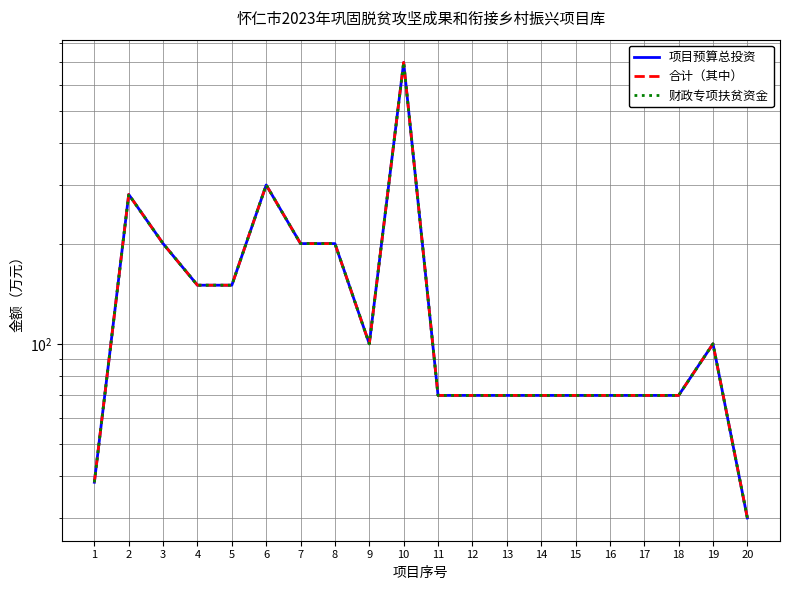

Reading left to right, list all the values displayed in this chart.

项目预算总投资: 1=38.4	2=281.0	3=200.0	4=150.0	5=150.0	6=300.0	7=200.0	8=200.0	9=100.0	10=700.0	11=70.0	12=70.0	13=70.0	14=70.0	15=70.0	16=70.0	17=70.0	18=70.0	19=100.0	20=30.0
合计（其中）: 1=38.4	2=281.0	3=200.0	4=150.0	5=150.0	6=300.0	7=200.0	8=200.0	9=100.0	10=700.0	11=70.0	12=70.0	13=70.0	14=70.0	15=70.0	16=70.0	17=70.0	18=70.0	19=100.0	20=30.0
财政专项扶贫资金: 1=38.4	2=281.0	3=200.0	4=150.0	5=150.0	6=300.0	7=200.0	8=200.0	9=100.0	10=700.0	11=70.0	12=70.0	13=70.0	14=70.0	15=70.0	16=70.0	17=70.0	18=70.0	19=100.0	20=30.0